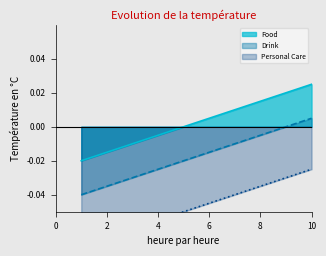

What are all the series names shown in the legend?

Personal Care, Food, Drink